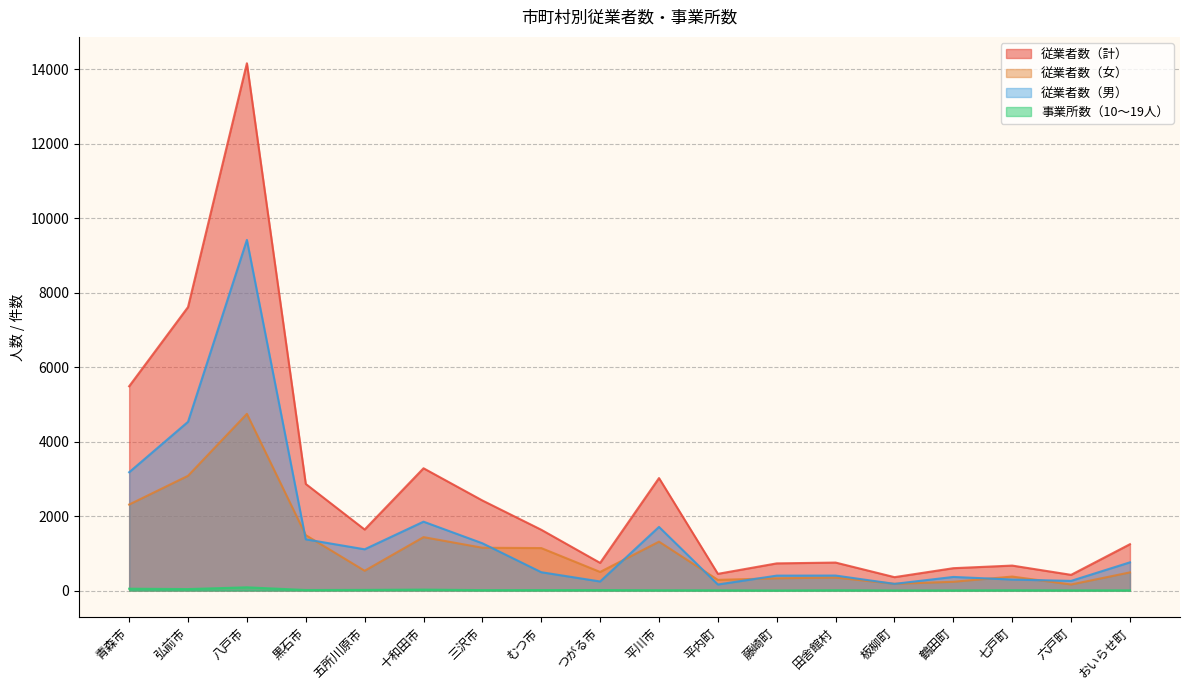

The value of 従業者数（女） at 六戸町 is 244. True or false?

False